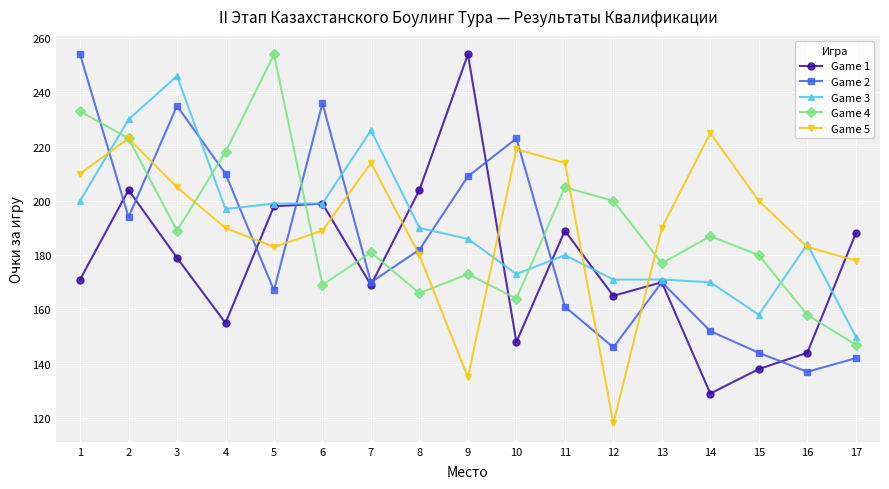

True or false: Game 1 has a value of 90 at 7.

False